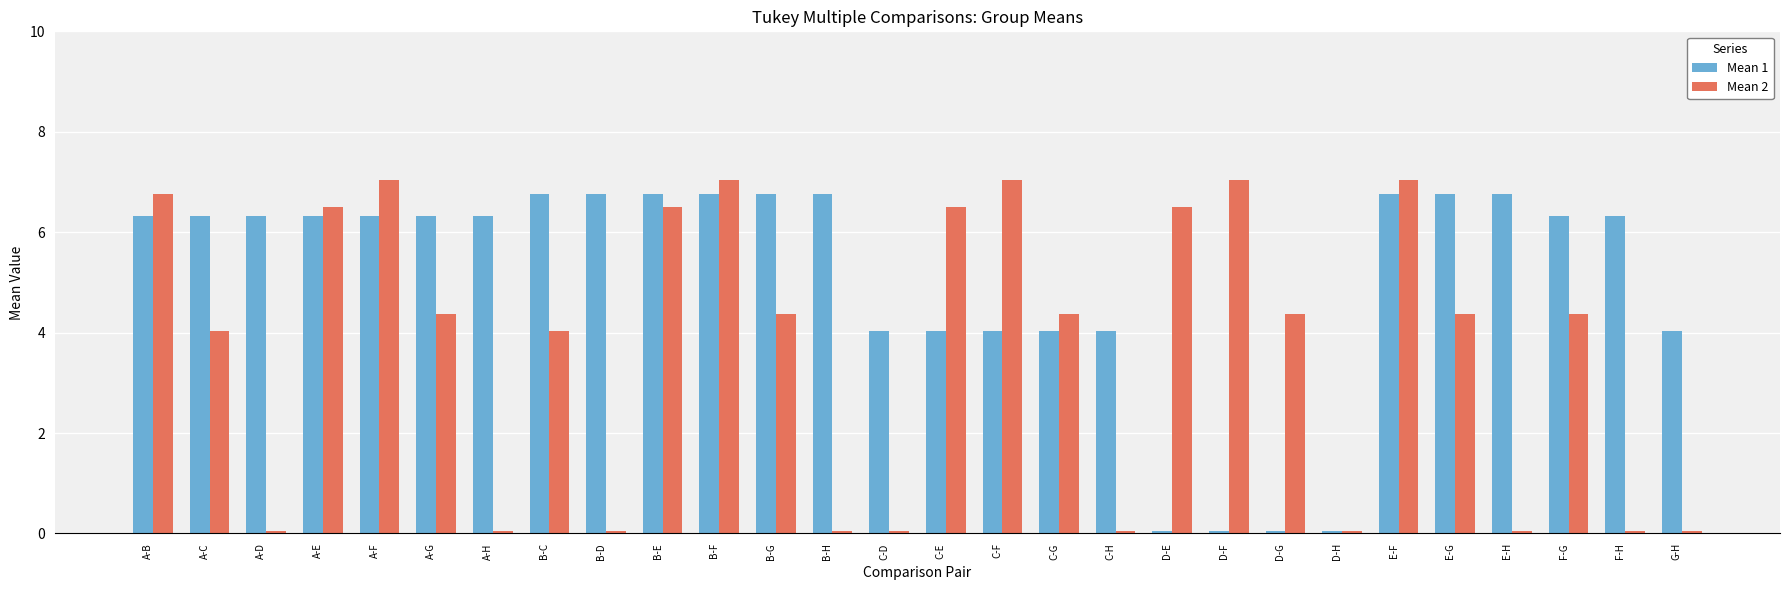

Which series has the largest range (max minus min)?

Mean 2